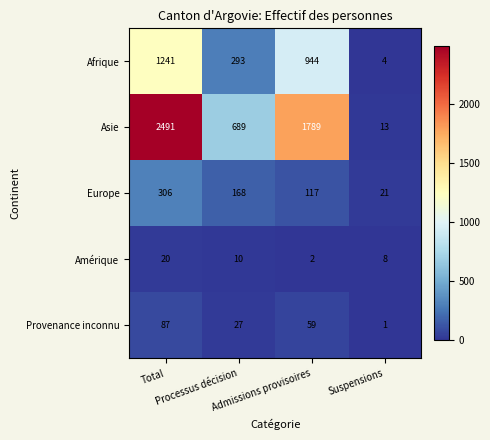

List the series in order of their peak value, lowest first.

Amérique, Provenance inconnu, Europe, Afrique, Asie